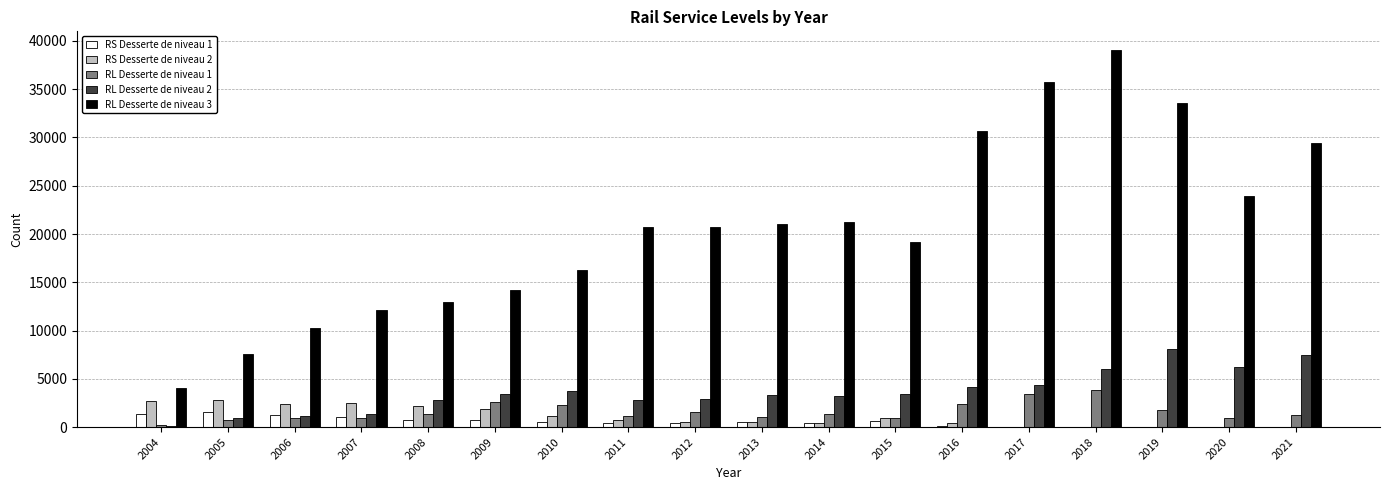

How many distinct data groups are displayed?

5